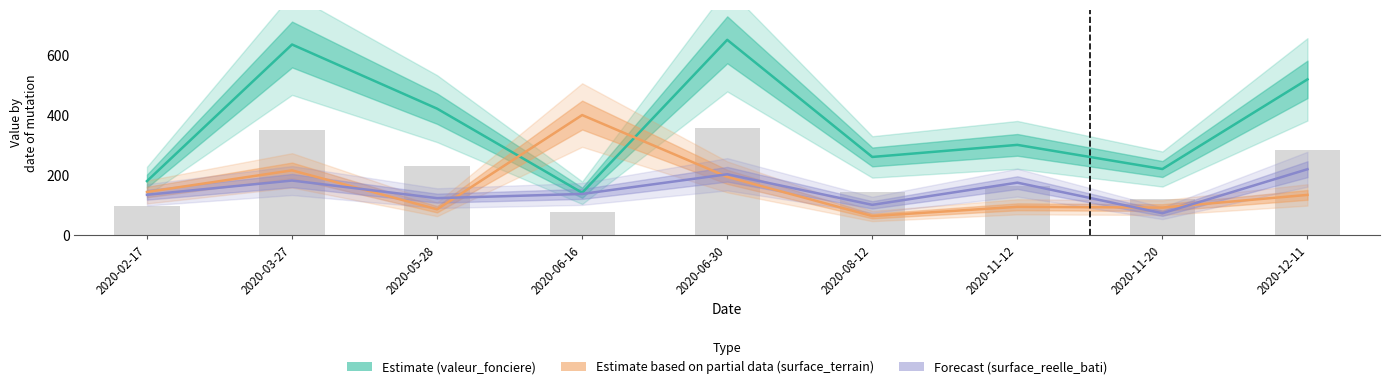

Reading left to right, what are all the values shown in this chart?

Estimate (valeur_fonciere): 2020-02-17=180.6	2020-03-27=634.5	2020-05-28=421.3	2020-06-16=141.9	2020-06-30=650.0	2020-08-12=260.8	2020-11-12=300.9	2020-11-20=220.7	2020-12-11=518.6
Estimate based on partial data (surface_terrain): 2020-02-17=144.4	2020-03-27=216.2	2020-05-28=86.9	2020-06-16=400.0	2020-06-30=194.6	2020-08-12=64.4	2020-11-12=95.1	2020-11-20=92.5	2020-12-11=134.7
Forecast (surface_reelle_bati): 2020-02-17=135.1	2020-03-27=182.4	2020-05-28=123.9	2020-06-16=137.8	2020-06-30=203.3	2020-08-12=101.6	2020-11-12=175.4	2020-11-20=73.8	2020-12-11=220.0